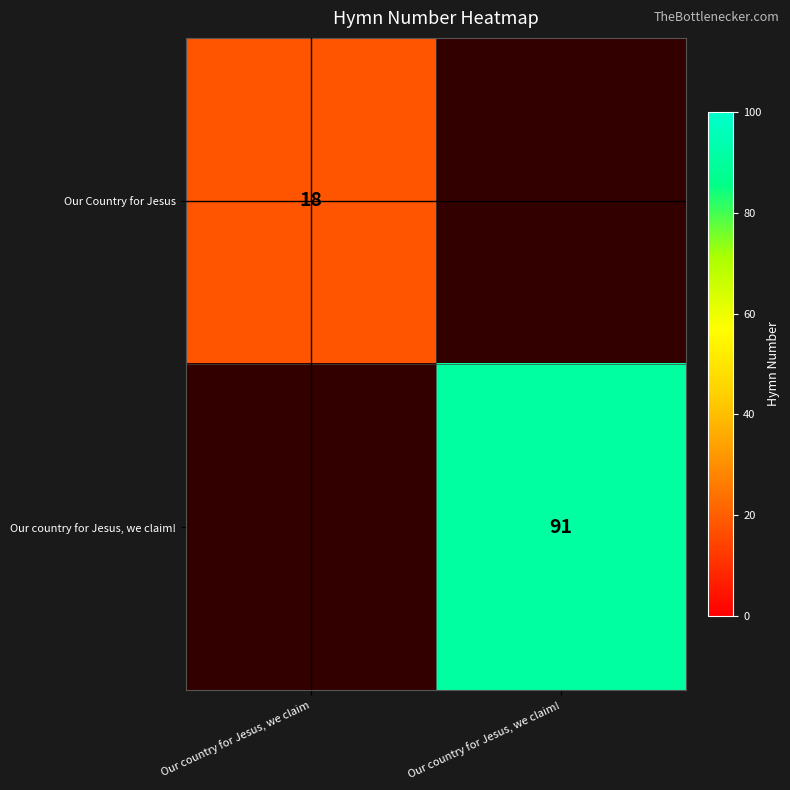

Which series has the widest spread of values?

row_0